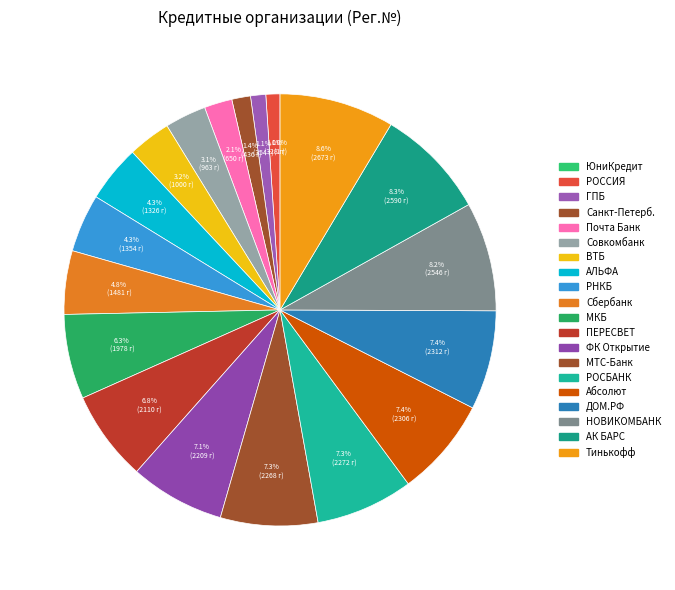

How many slices are in this pie chart?

20